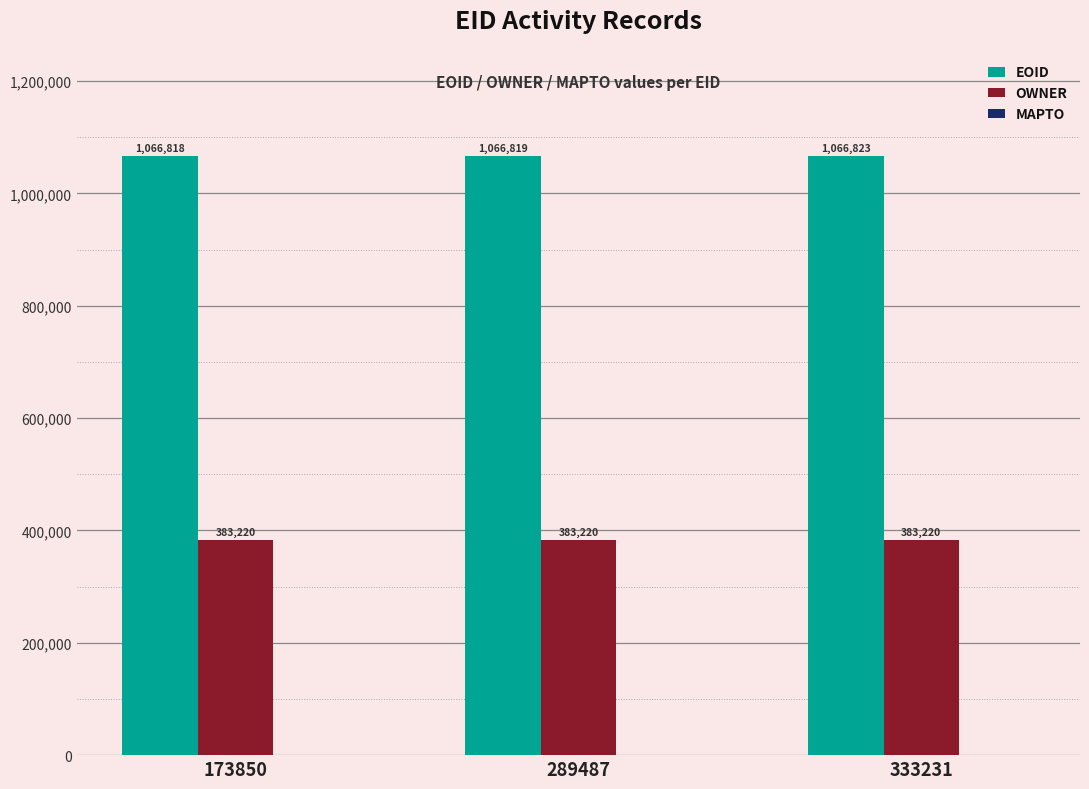

What is the spread (max minus min) of values at 333231?

683603